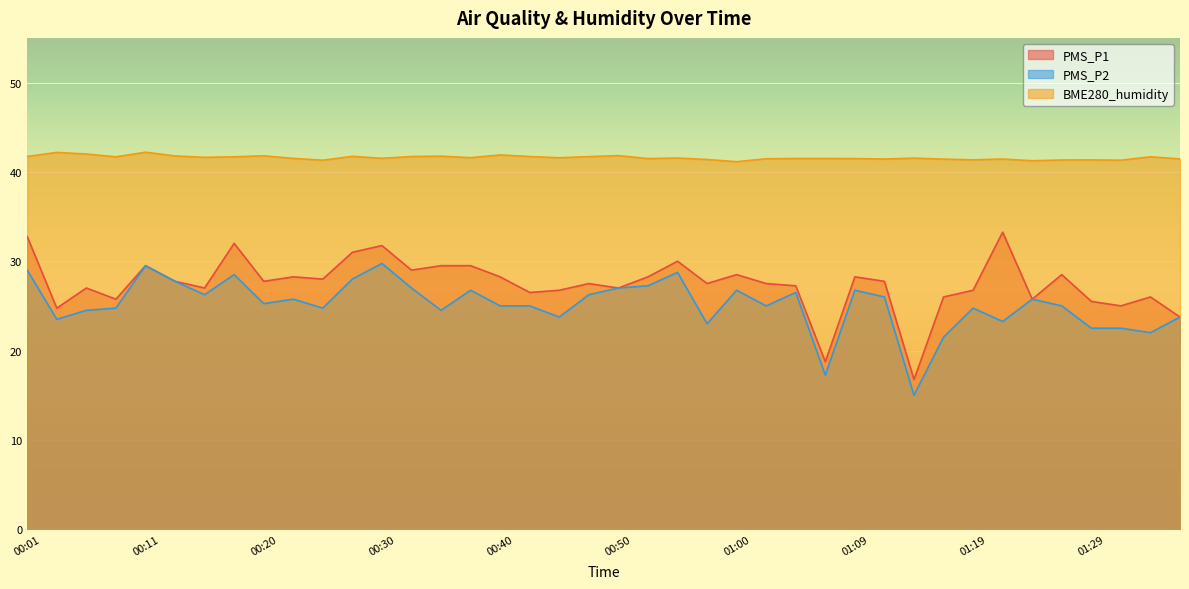

True or false: BME280_humidity and PMS_P2 intersect in this chart.

False